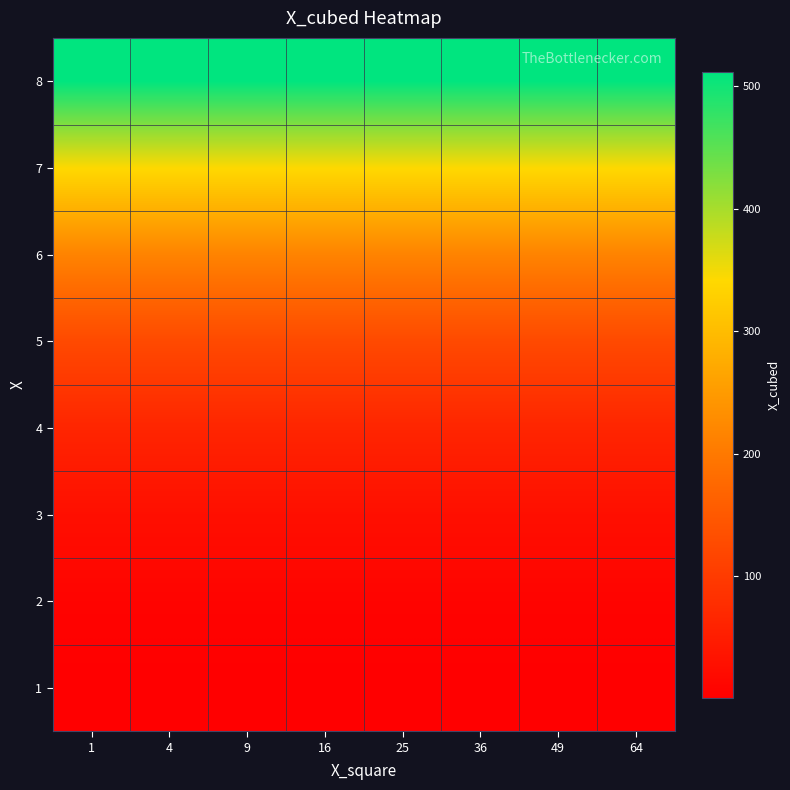

What is the smallest value displayed?

1